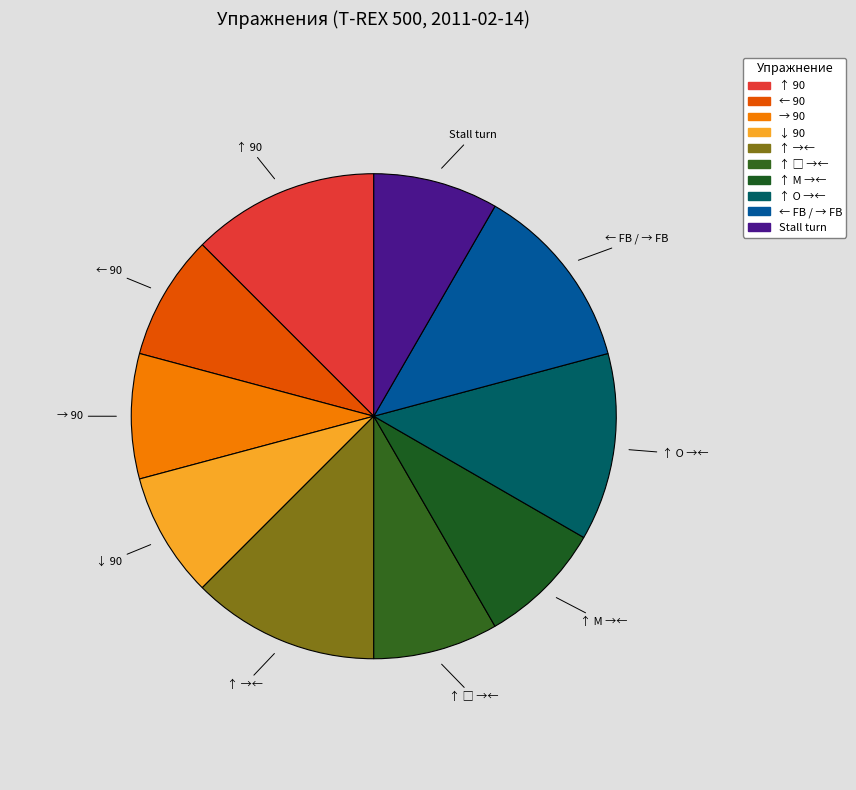

Is it true that ↑ O →← is 2% of the pie?

False